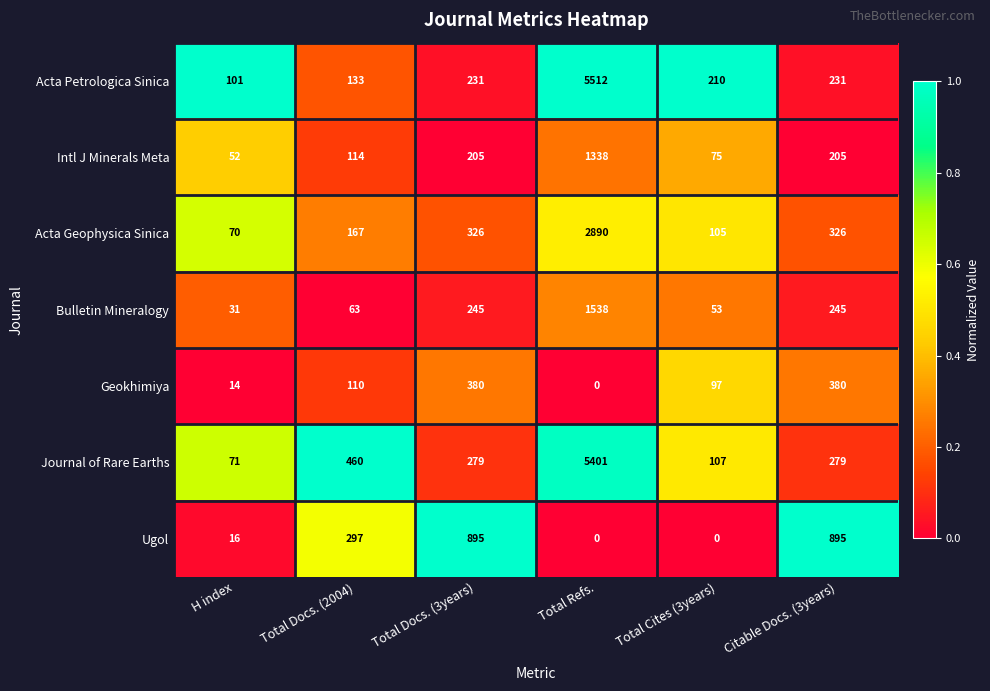

At which label is Geokhimiya closest to 190?

Total Docs. (2004)